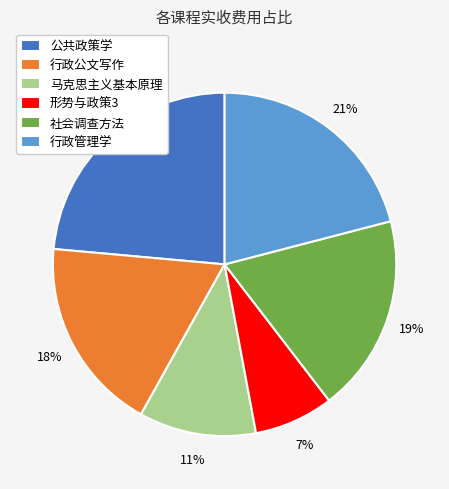

What is the ratio of the value at 马克思主义基本原理 to the value at 行政管理学?

0.5